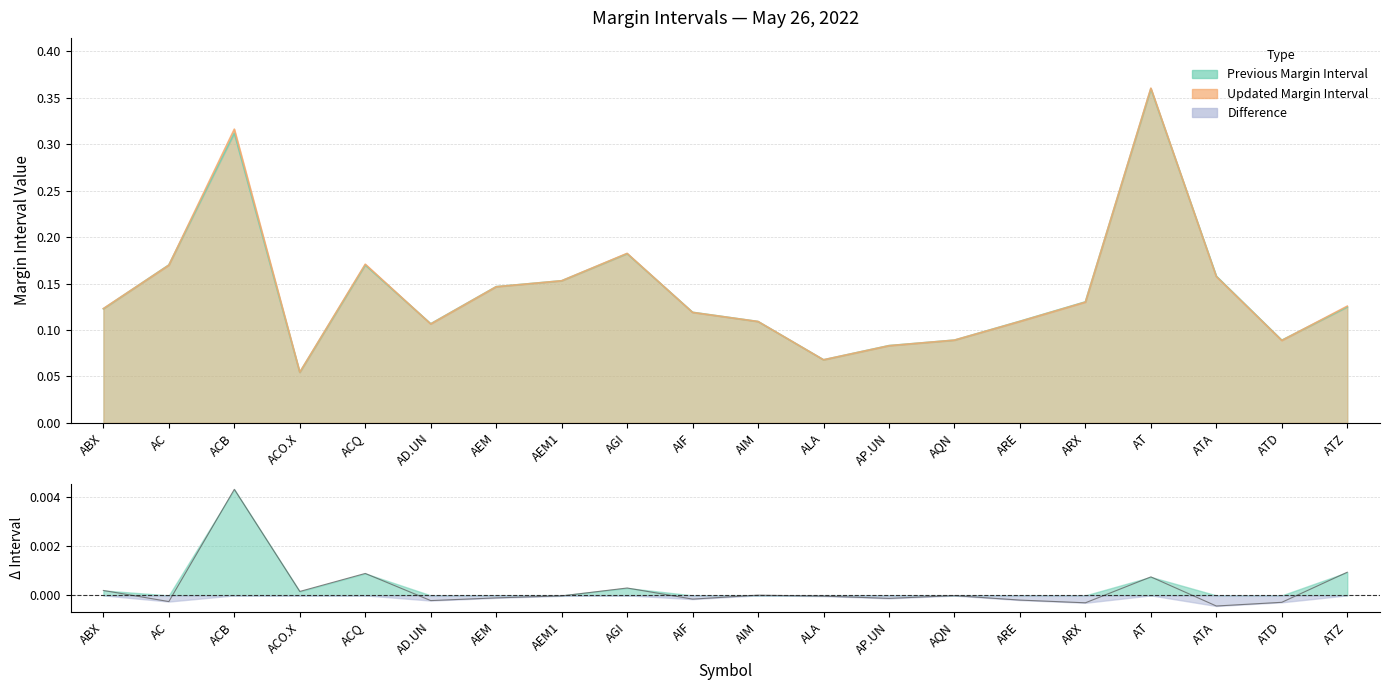

What is the label of the 10th point from the left?

AIF